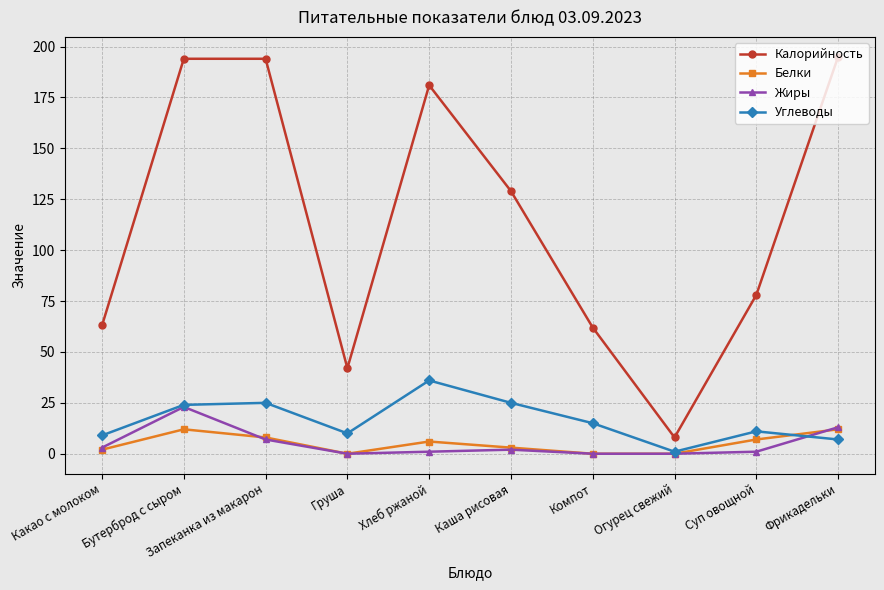

Does the chart have visible grid lines?

Yes